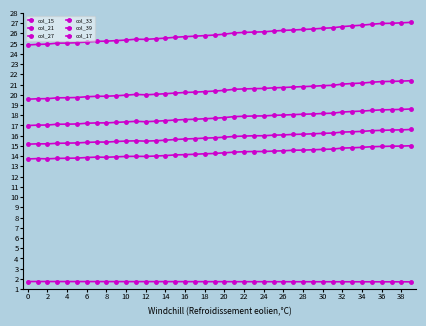

How many lines are shown in the chart?

6